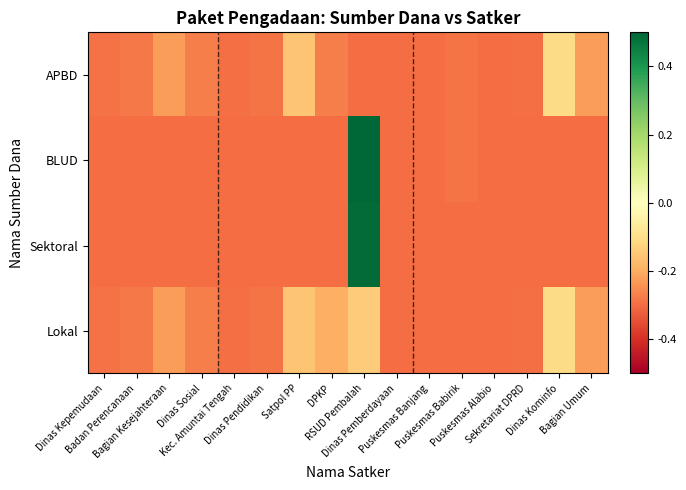

Reading left to right, transcribe all the data shown in this chart.

APBD: Dinas Kepemudaan=-0.3	Badan Perencanaan=-0.3	Bagian Kesejahteraan=-0.2	Dinas Sosial=-0.3	Kec. Amuntai Tengah=-0.3	Dinas Pendidikan=-0.3	Satpol PP=-0.2	DPKP=-0.3	RSUD Pembalah=-0.3	Dinas Pemberdayaan=-0.3	Puskesmas Banjang=-0.3	Puskesmas Babirik=-0.3	Puskesmas Alabio=-0.3	Sekretariat DPRD=-0.3	Dinas Kominfo=-0.1	Bagian Umum=-0.2
BLUD: Dinas Kepemudaan=-0.3	Badan Perencanaan=-0.3	Bagian Kesejahteraan=-0.3	Dinas Sosial=-0.3	Kec. Amuntai Tengah=-0.3	Dinas Pendidikan=-0.3	Satpol PP=-0.3	DPKP=-0.3	RSUD Pembalah=0.7	Dinas Pemberdayaan=-0.3	Puskesmas Banjang=-0.3	Puskesmas Babirik=-0.3	Puskesmas Alabio=-0.3	Sekretariat DPRD=-0.3	Dinas Kominfo=-0.3	Bagian Umum=-0.3
Sektoral: Dinas Kepemudaan=-0.3	Badan Perencanaan=-0.3	Bagian Kesejahteraan=-0.3	Dinas Sosial=-0.3	Kec. Amuntai Tengah=-0.3	Dinas Pendidikan=-0.3	Satpol PP=-0.3	DPKP=-0.3	RSUD Pembalah=0.5	Dinas Pemberdayaan=-0.3	Puskesmas Banjang=-0.3	Puskesmas Babirik=-0.3	Puskesmas Alabio=-0.3	Sekretariat DPRD=-0.3	Dinas Kominfo=-0.3	Bagian Umum=-0.3
Lokal: Dinas Kepemudaan=-0.3	Badan Perencanaan=-0.3	Bagian Kesejahteraan=-0.2	Dinas Sosial=-0.3	Kec. Amuntai Tengah=-0.3	Dinas Pendidikan=-0.3	Satpol PP=-0.2	DPKP=-0.2	RSUD Pembalah=-0.1	Dinas Pemberdayaan=-0.3	Puskesmas Banjang=-0.3	Puskesmas Babirik=-0.3	Puskesmas Alabio=-0.3	Sekretariat DPRD=-0.3	Dinas Kominfo=-0.1	Bagian Umum=-0.2